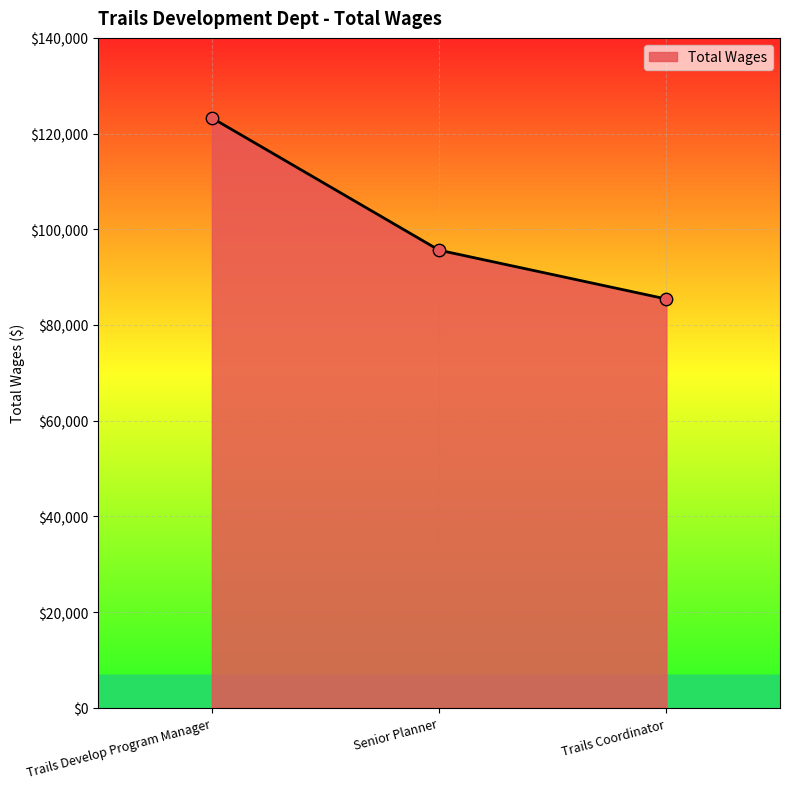

Approximately how many times larger is the value at Trails Develop Program Manager compared to Trails Coordinator?

1.4